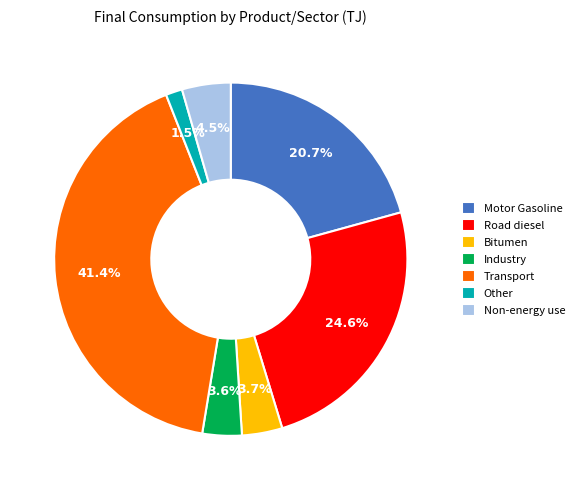

What portion of the pie excludes Non-energy use?

95.5%